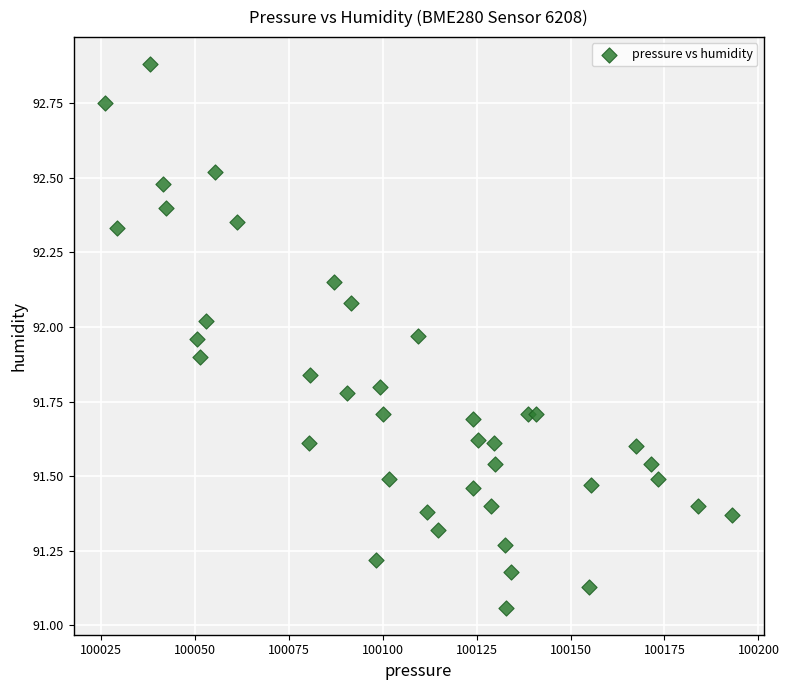

What is the range of X values (max minus min)?

166.9